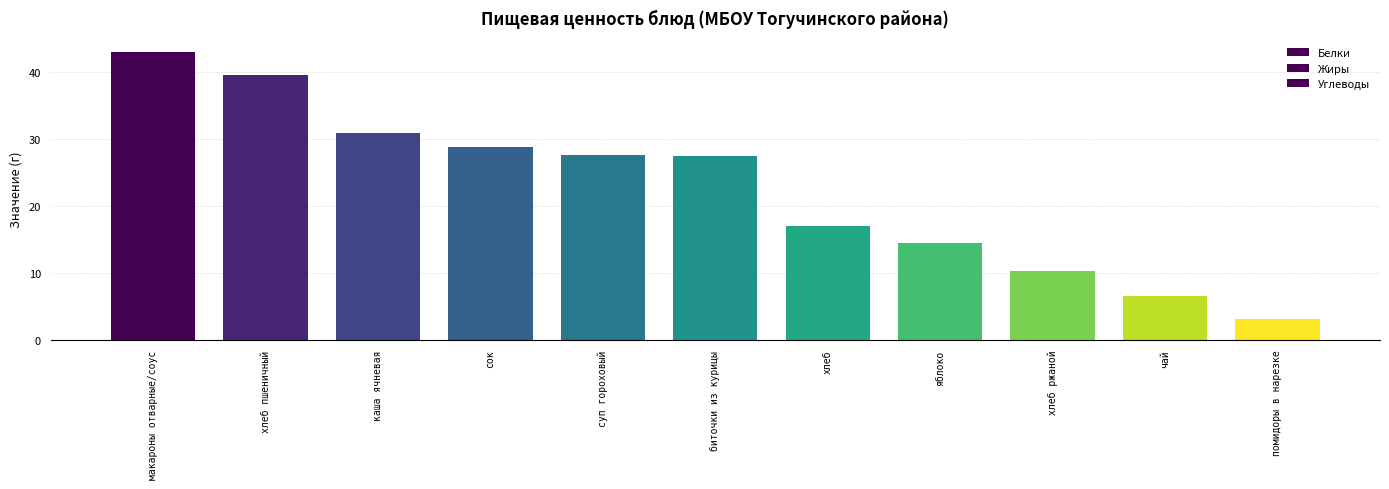

Which series has the largest range (max minus min)?

Углеводы